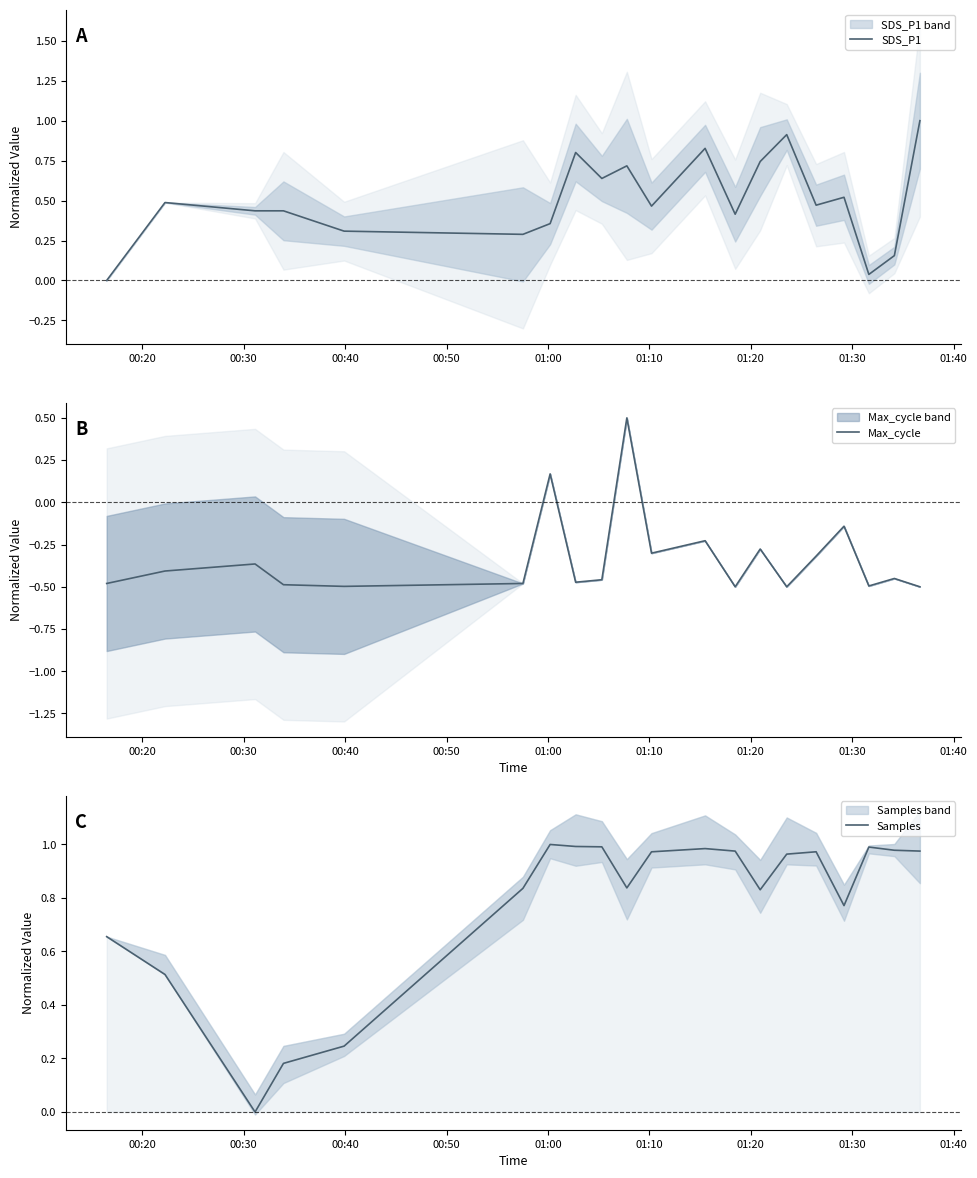

Is this an area chart (filled region under the line)?

No